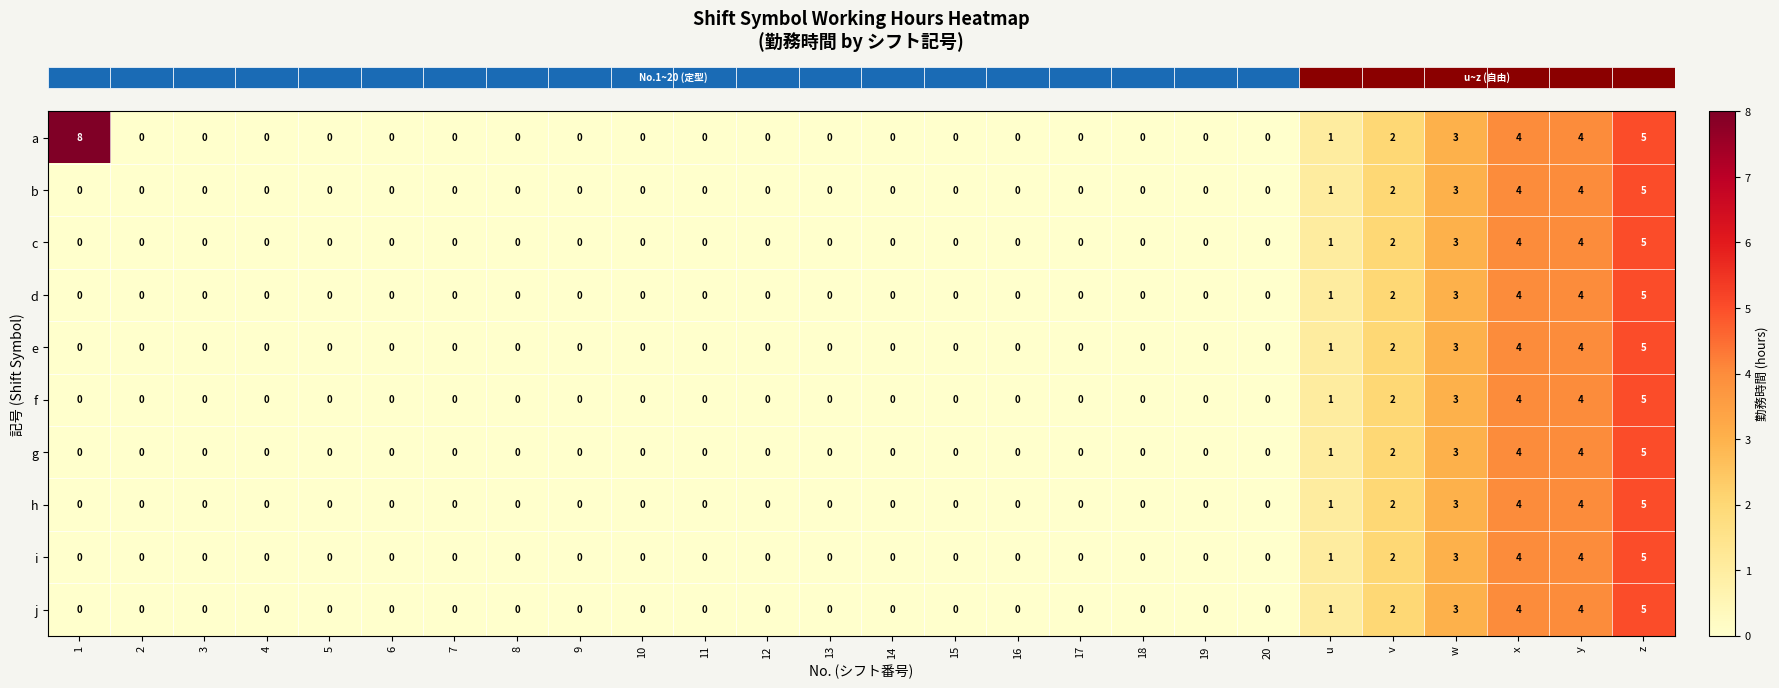

Is it true that j equals 0 at u?

False